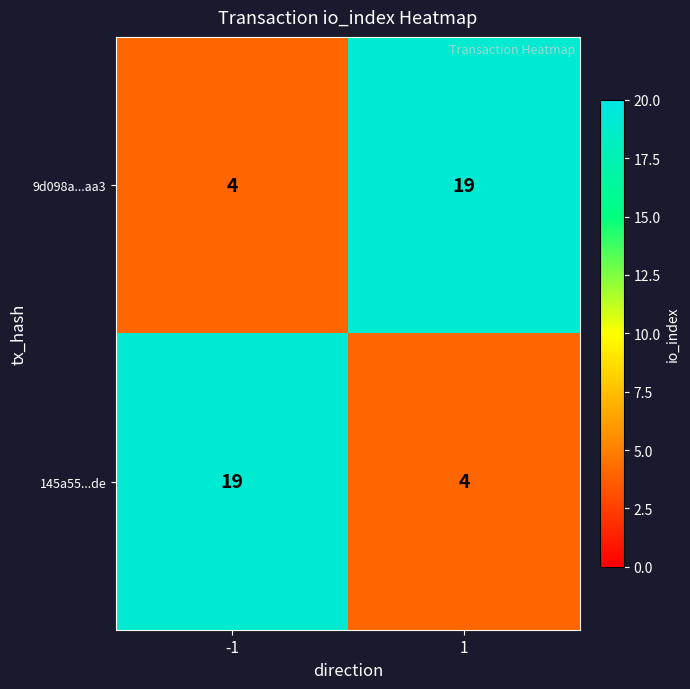

What is the approximate value of 145a55...de at 1, to the nearest 5?

5